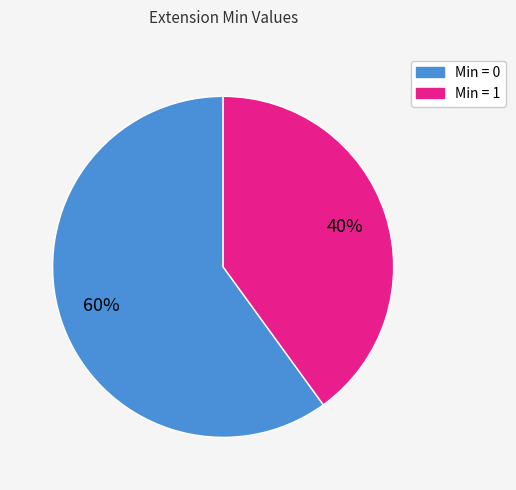

Is there any slice that represents more than half of the pie?

Yes